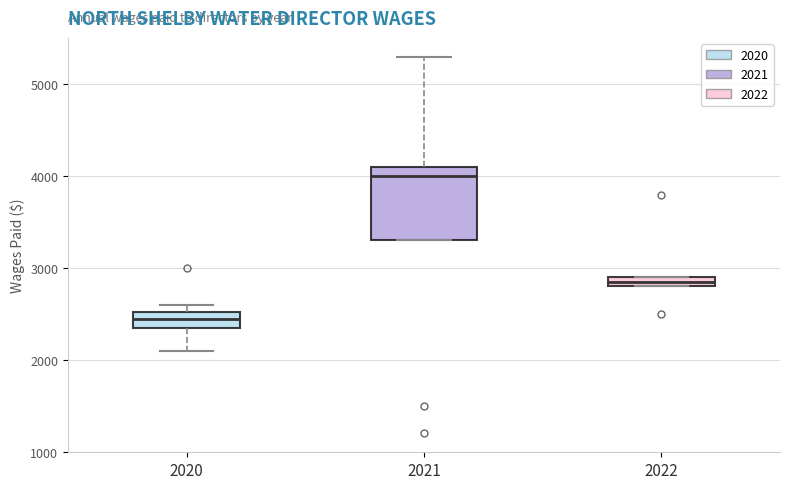

Which box has the highest median line?

2021